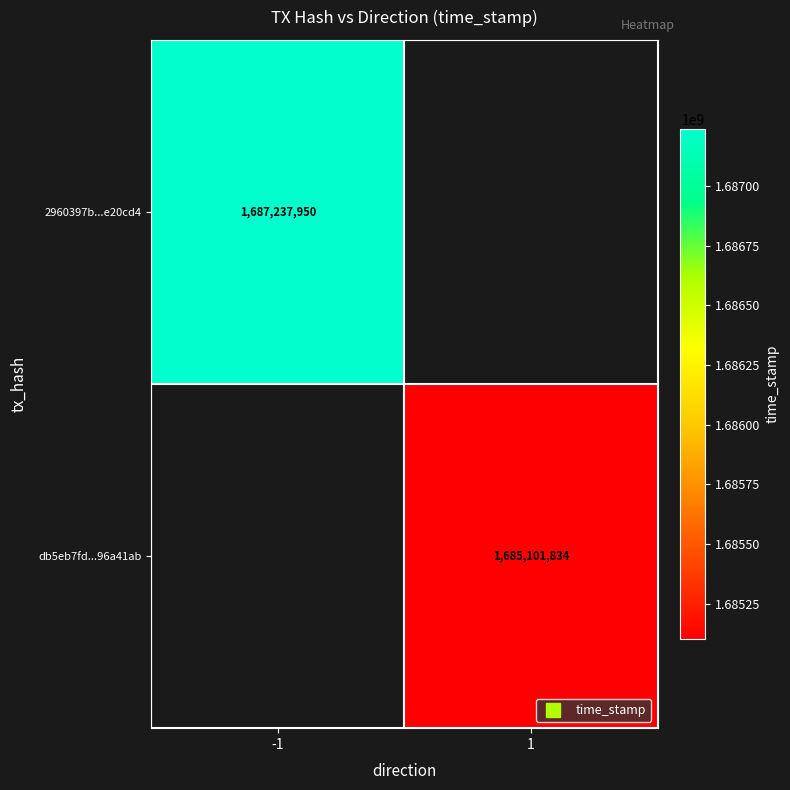

Is the value of db5eb7fd...96a41ab at -1 greater than the value of 2960397b...e20cd4 at -1?

No